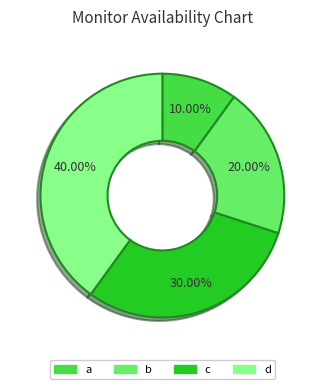

To the nearest percent, what is the combined percentage of b and d?

60%